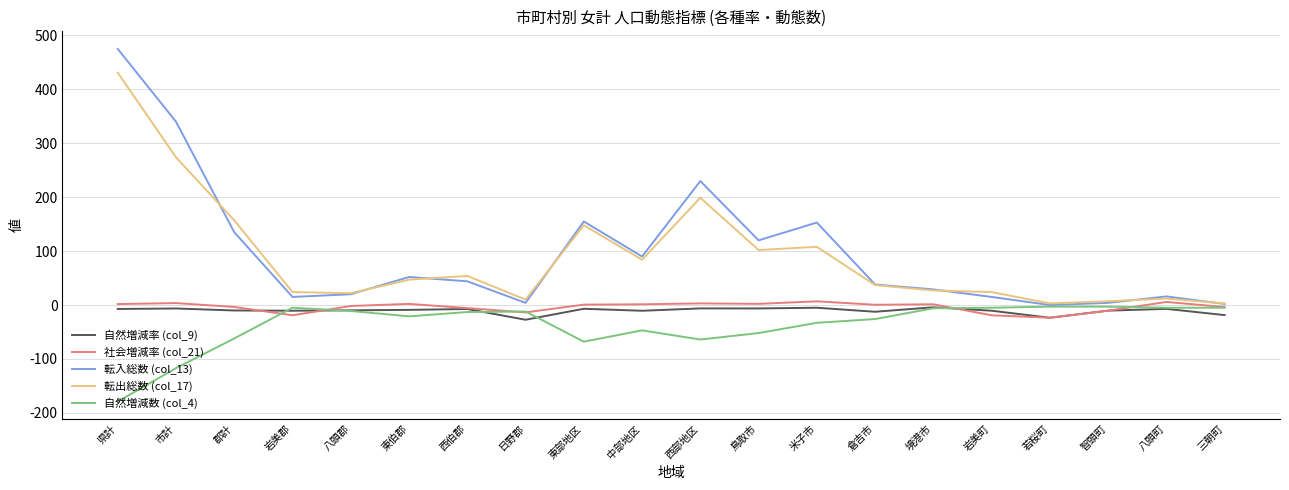

What is the difference between the highest and lowest values at 岩美町?

43.0